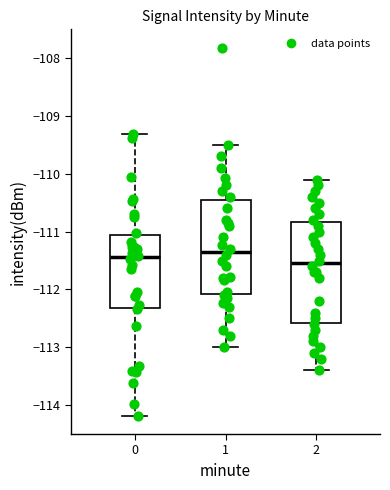

Where is the lower edge of the box at x = 0 on the y-axis? The values are not printed on the chart, so give them approximately, as read against the axis.

-112.3